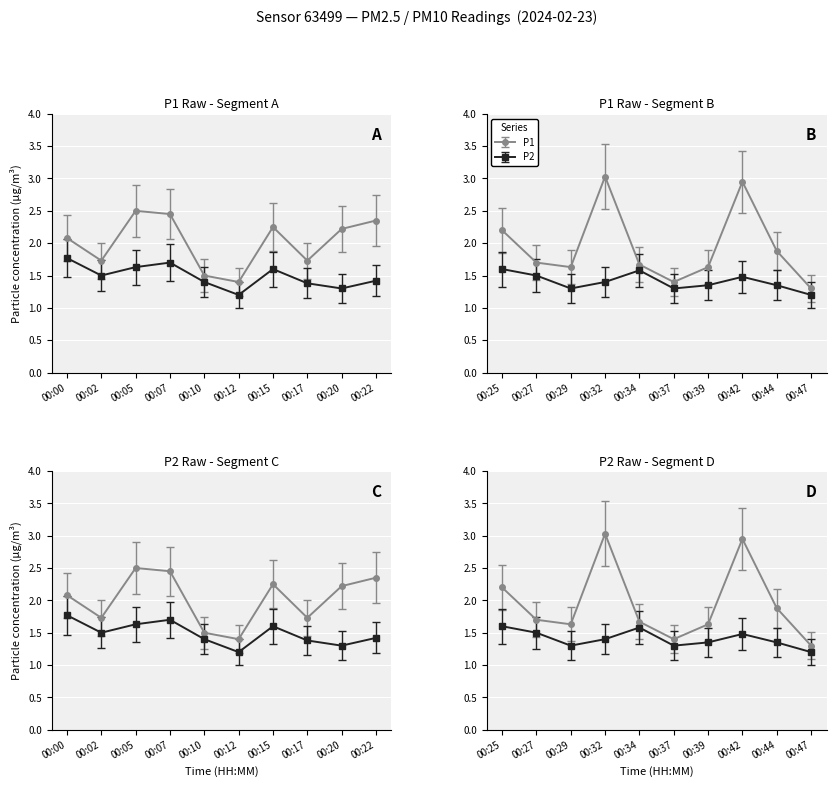

Which has a higher value, 00:00 or 00:20?

00:20